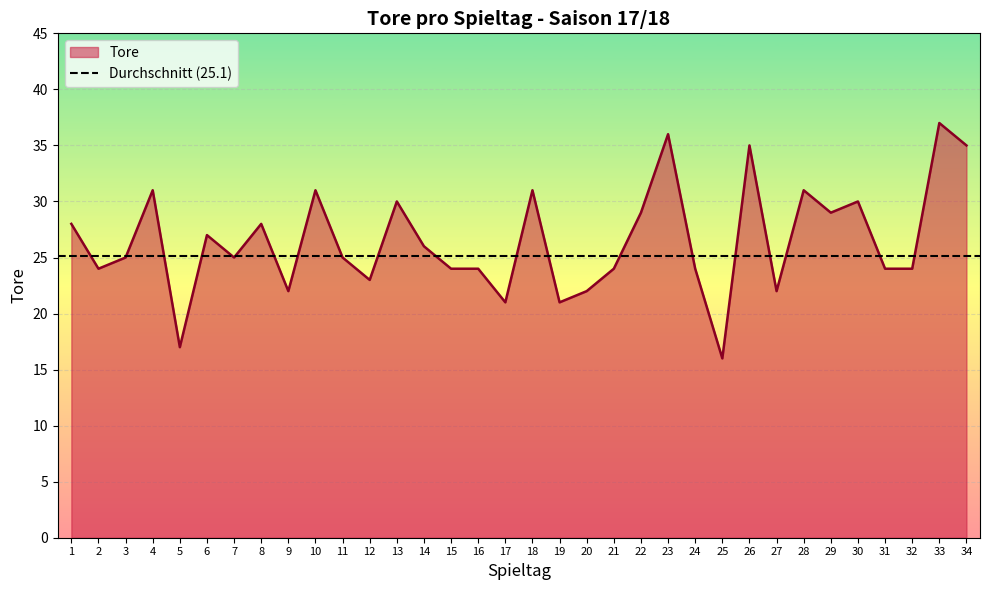

List the labels in order of value, smallest first.

25, 5, 17, 19, 9, 20, 27, 12, 2, 15, 16, 21, 24, 31, 32, 3, 7, 11, 14, 6, 1, 8, 22, 29, 13, 30, 4, 10, 18, 28, 26, 34, 23, 33